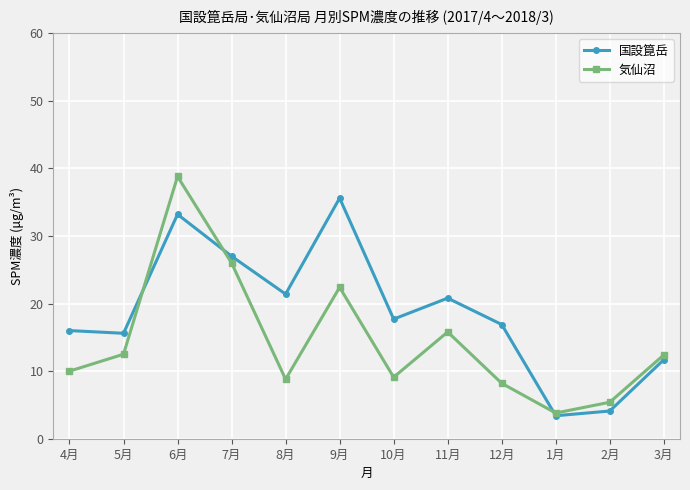

What is the spread (max minus min) of values at 11月?

5.0